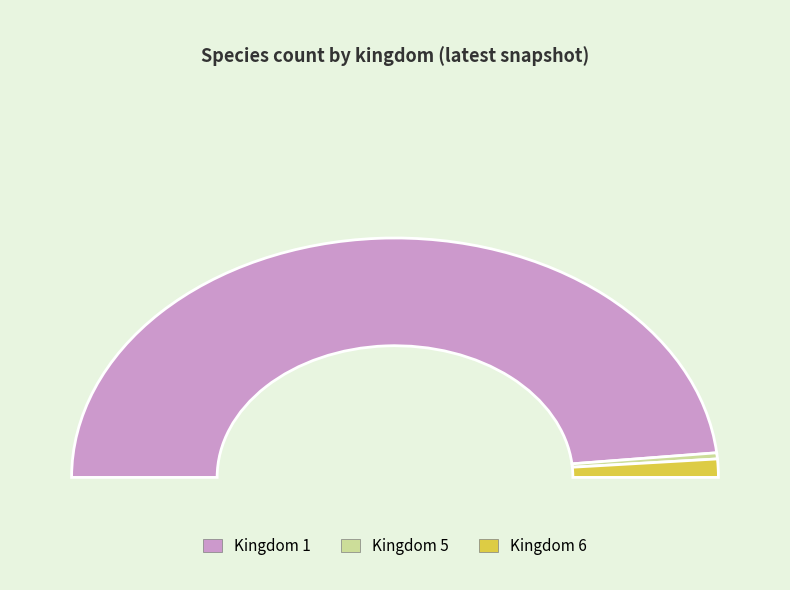

Is it true that 6 is 2% of the pie?

True